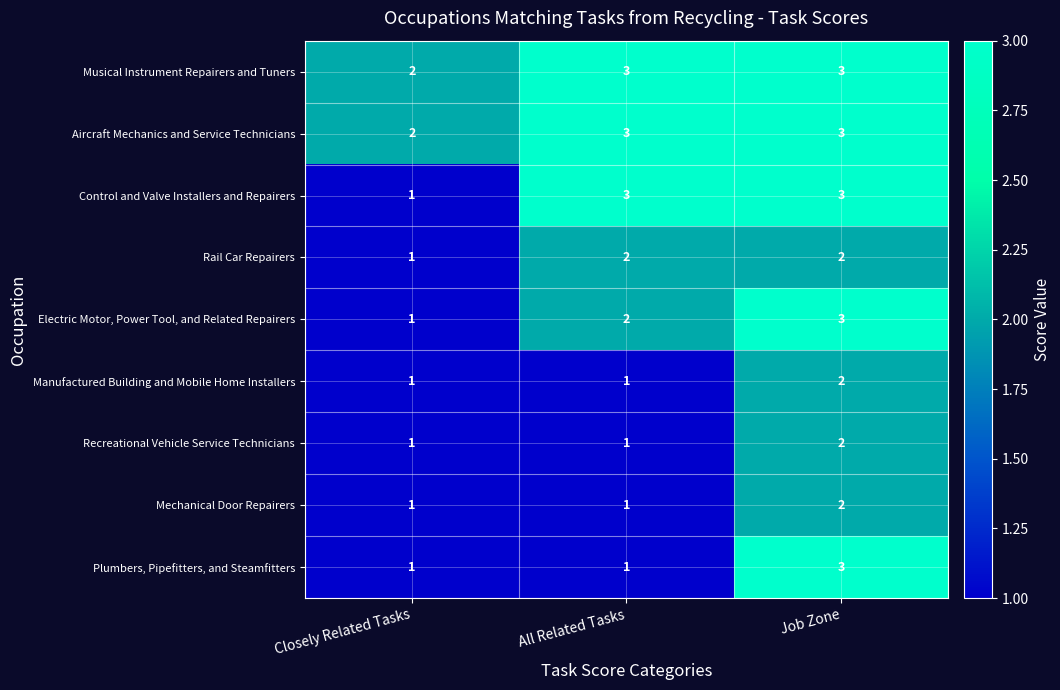

Reading right to left, transcribe all the data shown in this chart.

Musical Instrument Repairers and Tuners: 3	3	2
Aircraft Mechanics and Service Technicians: 3	3	2
Control and Valve Installers and Repairers: 3	3	1
Rail Car Repairers: 2	2	1
Electric Motor, Power Tool, and Related Repairers: 3	2	1
Manufactured Building and Mobile Home Installers: 2	1	1
Recreational Vehicle Service Technicians: 2	1	1
Mechanical Door Repairers: 2	1	1
Plumbers, Pipefitters, and Steamfitters: 3	1	1